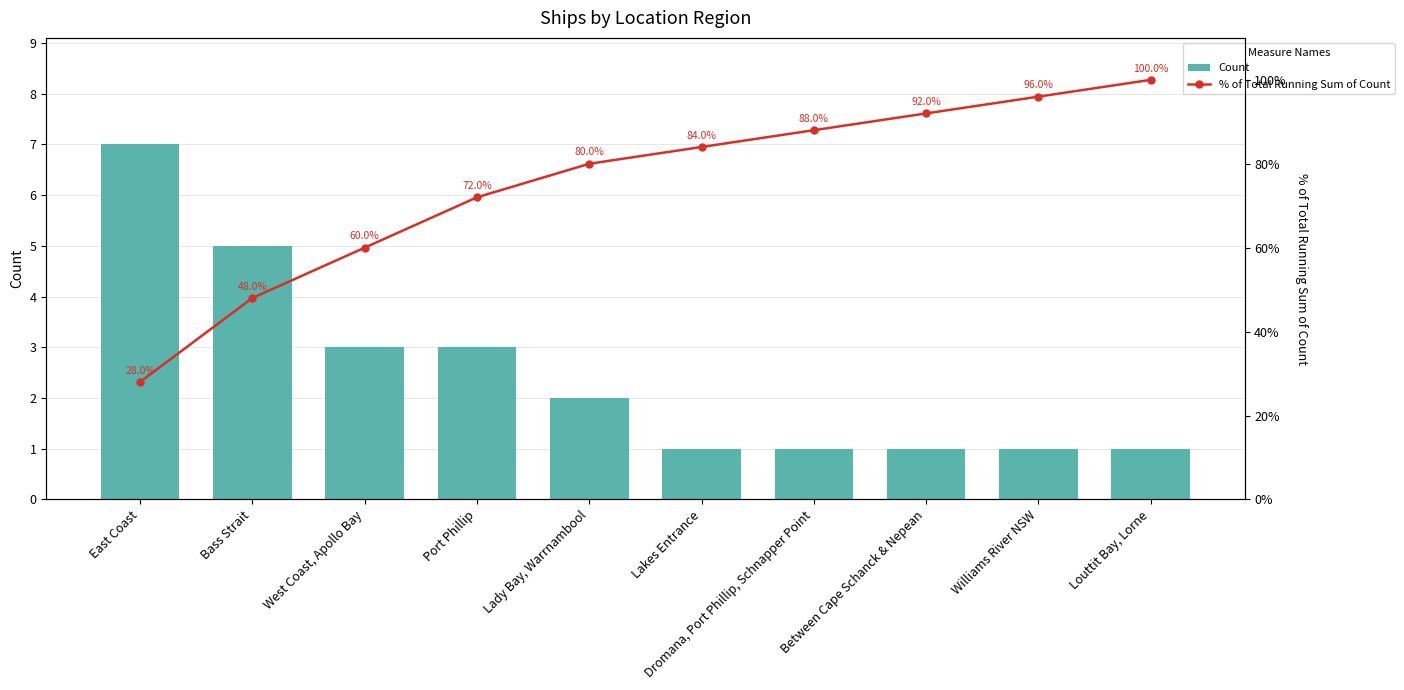

Between East Coast and Lady Bay, Warrnambool, which series saw the biggest shift?

% of Total Running Sum of Count